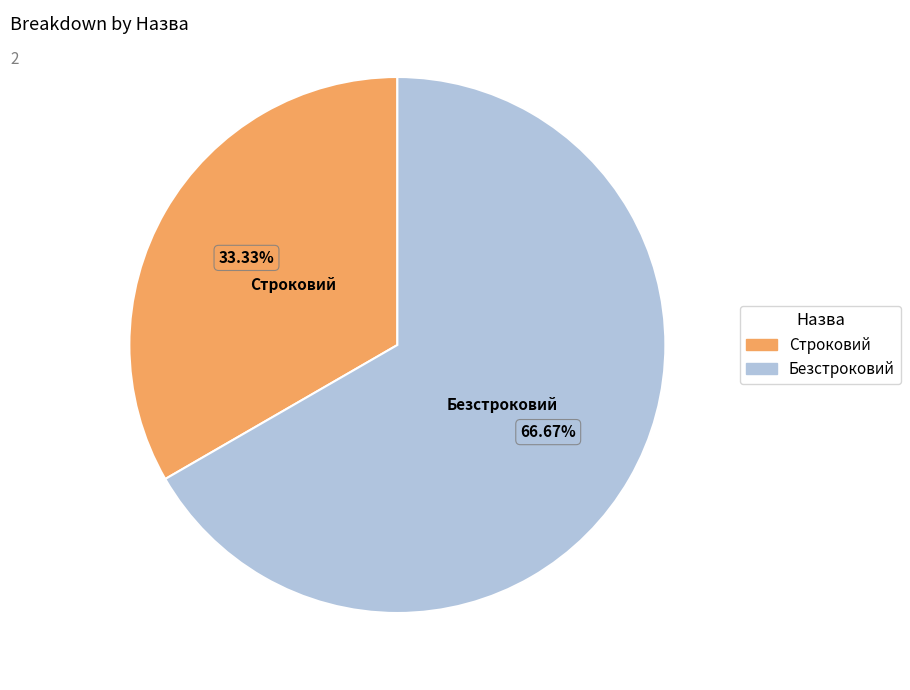

What is the smallest slice in the pie chart?

Строковий